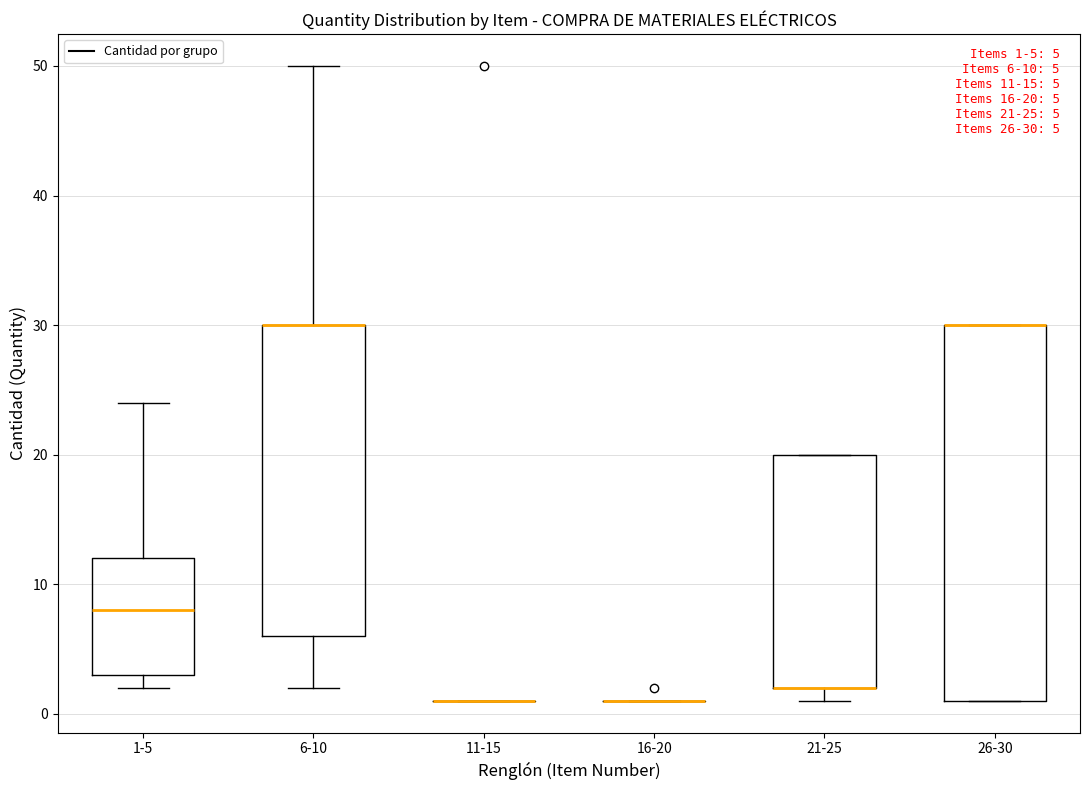

Which box is the tallest, from its lower edge to its upper edge?

26-30